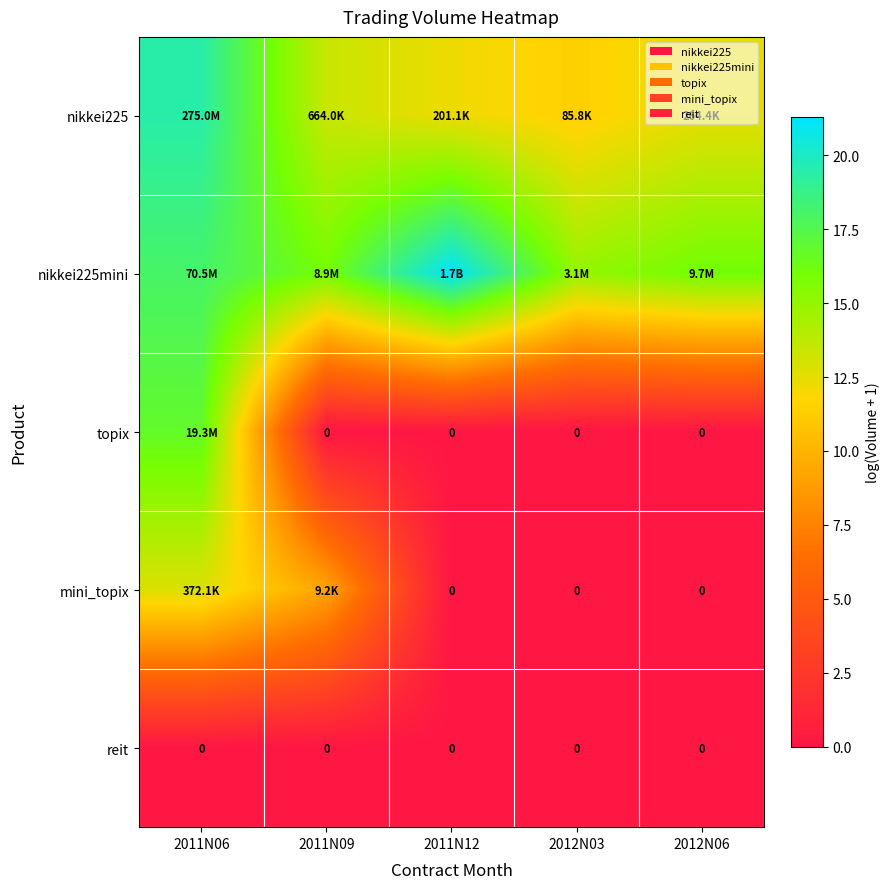

Which series has the largest total across all categories?

nikkei225mini